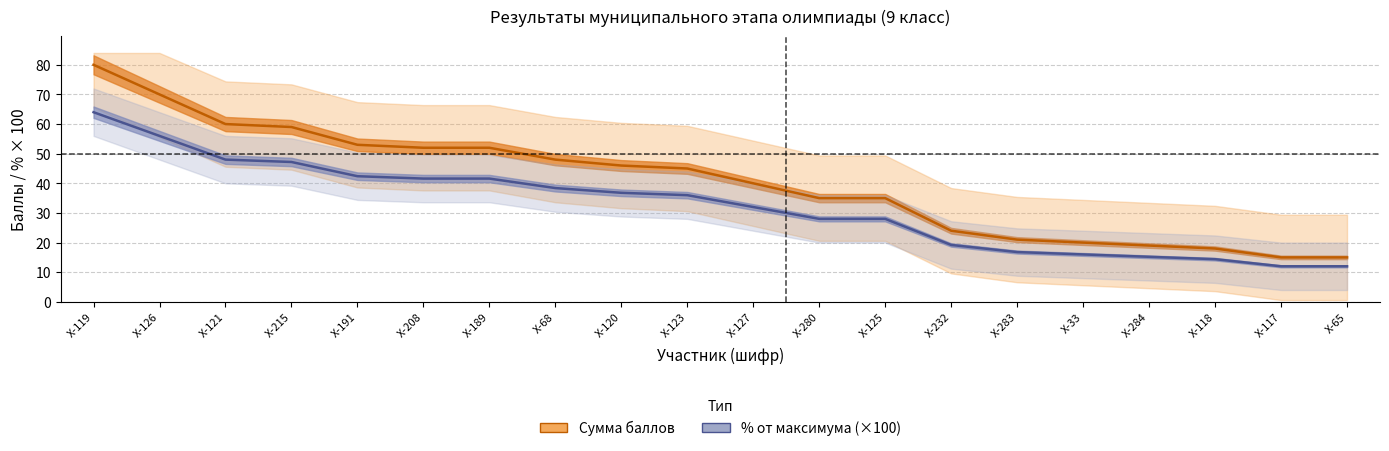

What are all the series names shown in the legend?

Сумма баллов, % от максимума (×100)